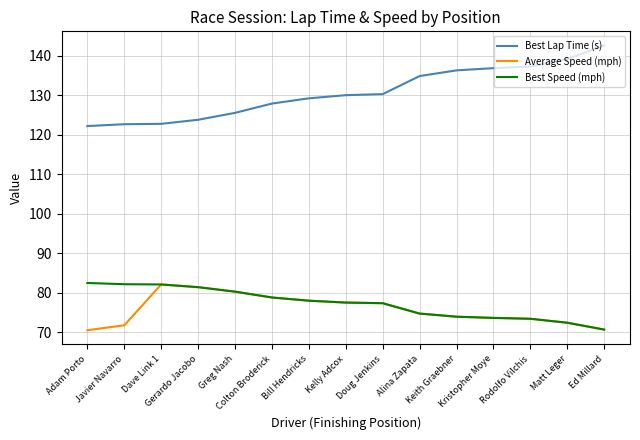

What is the smallest value displayed?

70.6